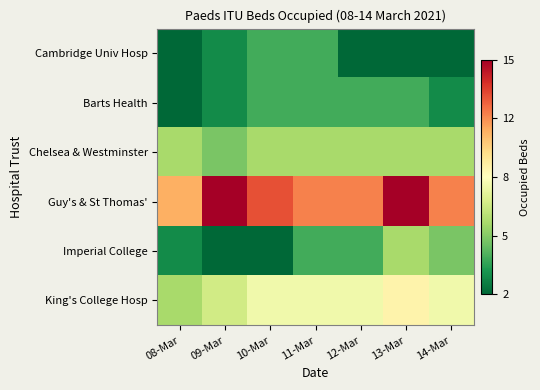

Reading left to right, what are all the values shown in this chart?

Cambridge Univ Hosp: 08-Mar=2	09-Mar=3	10-Mar=4	11-Mar=4	12-Mar=2	13-Mar=2	14-Mar=2
Barts Health: 08-Mar=2	09-Mar=3	10-Mar=4	11-Mar=4	12-Mar=4	13-Mar=4	14-Mar=3
Chelsea & Westminster: 08-Mar=6	09-Mar=5	10-Mar=6	11-Mar=6	12-Mar=6	13-Mar=6	14-Mar=6
Guy's & St Thomas': 08-Mar=11	09-Mar=15	10-Mar=13	11-Mar=12	12-Mar=12	13-Mar=15	14-Mar=12
Imperial College: 08-Mar=3	09-Mar=2	10-Mar=2	11-Mar=4	12-Mar=4	13-Mar=6	14-Mar=5
King's College Hosp: 08-Mar=6	09-Mar=7	10-Mar=8	11-Mar=8	12-Mar=8	13-Mar=9	14-Mar=8